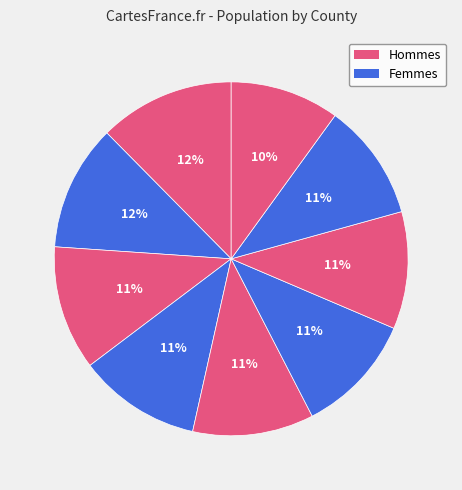

Is there a majority slice in this chart?

No